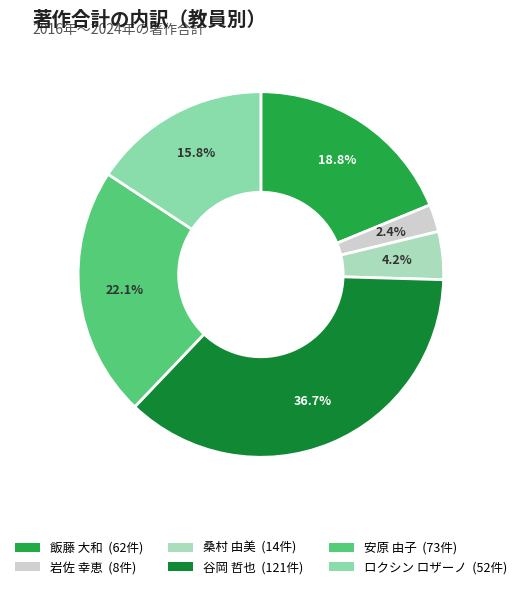

Does 岩佐 幸恵 represent more than half of the total?

No